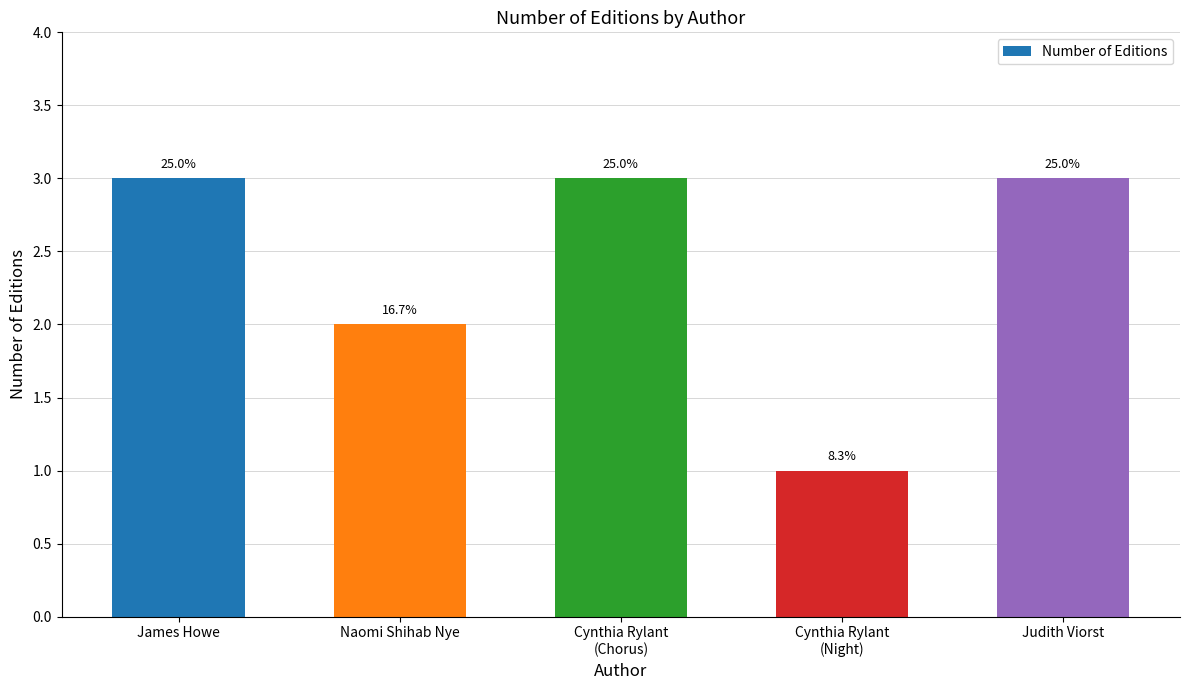

How many bars are there in total?

5